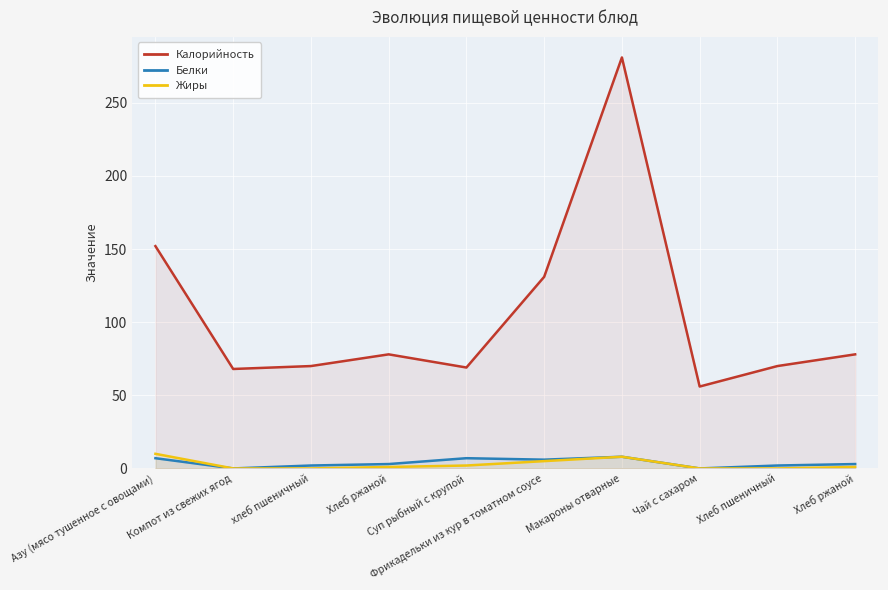

Is it true that Калорийность equals 104 at хлеб пшеничный?

False